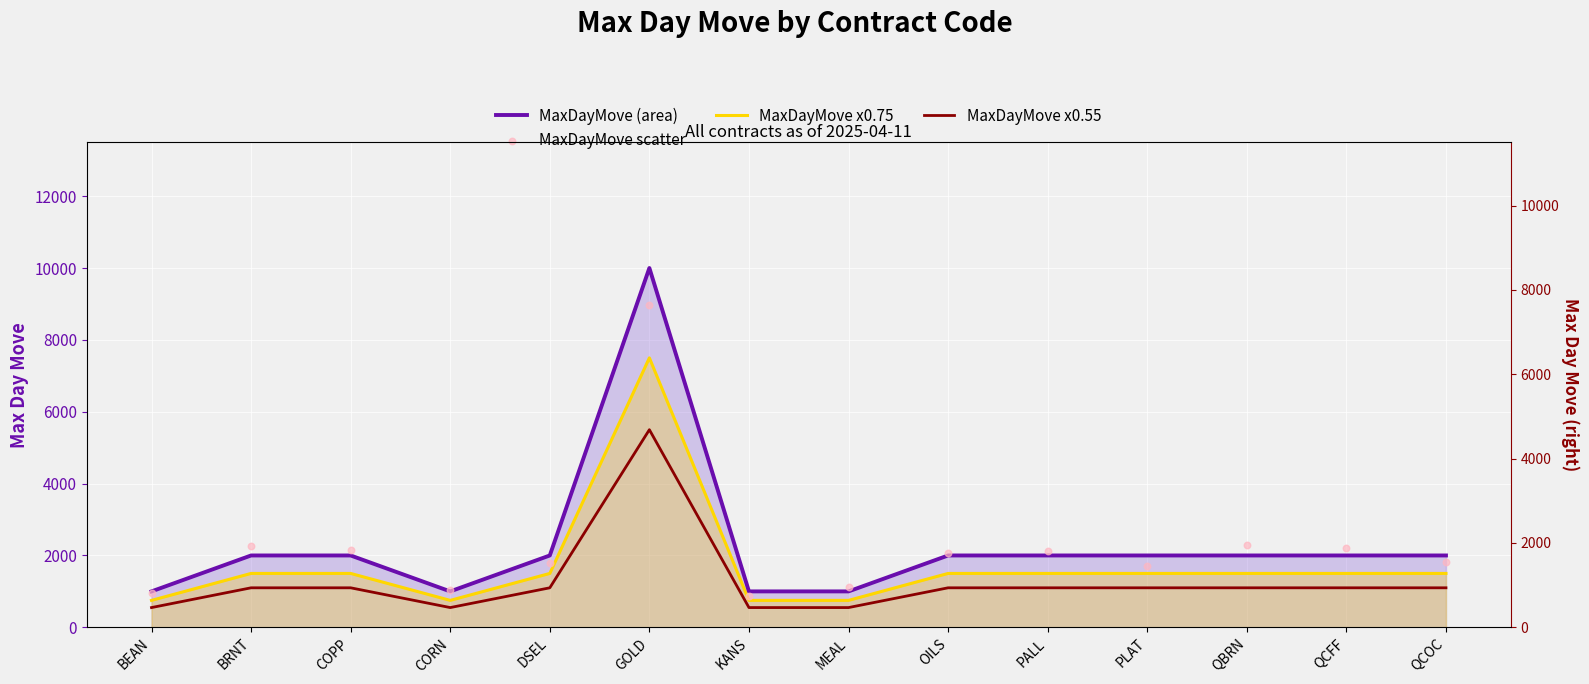

At how many categories does at least one series exceed 9253?

1